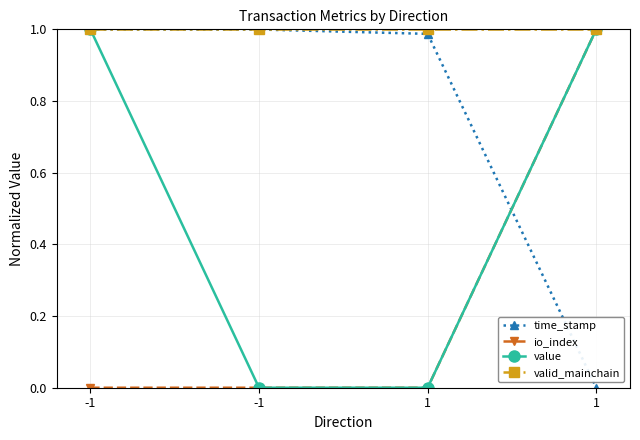

What is the value of the time_stamp point at the 1st from the left?

1.0